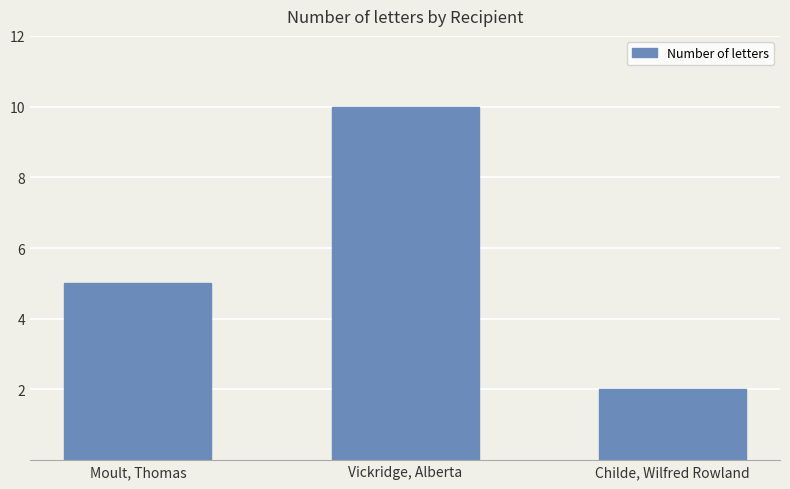

Which label corresponds to the largest value in the chart?

Vickridge, Alberta